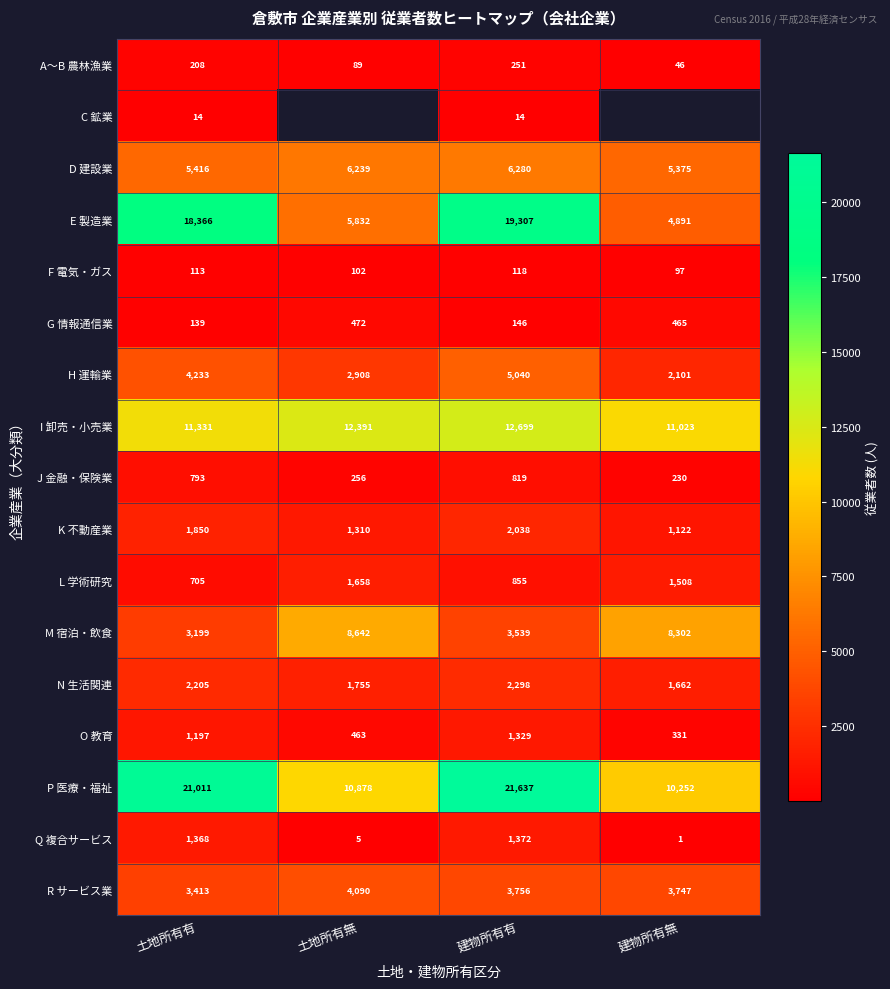

At which category is the sum across all series the highest?

建物所有有